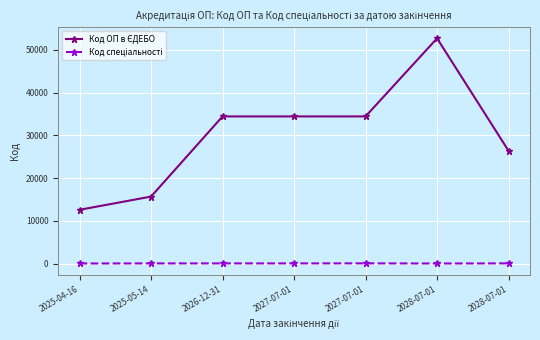

Count the Код спеціальності values in the range 53 to 81.

7